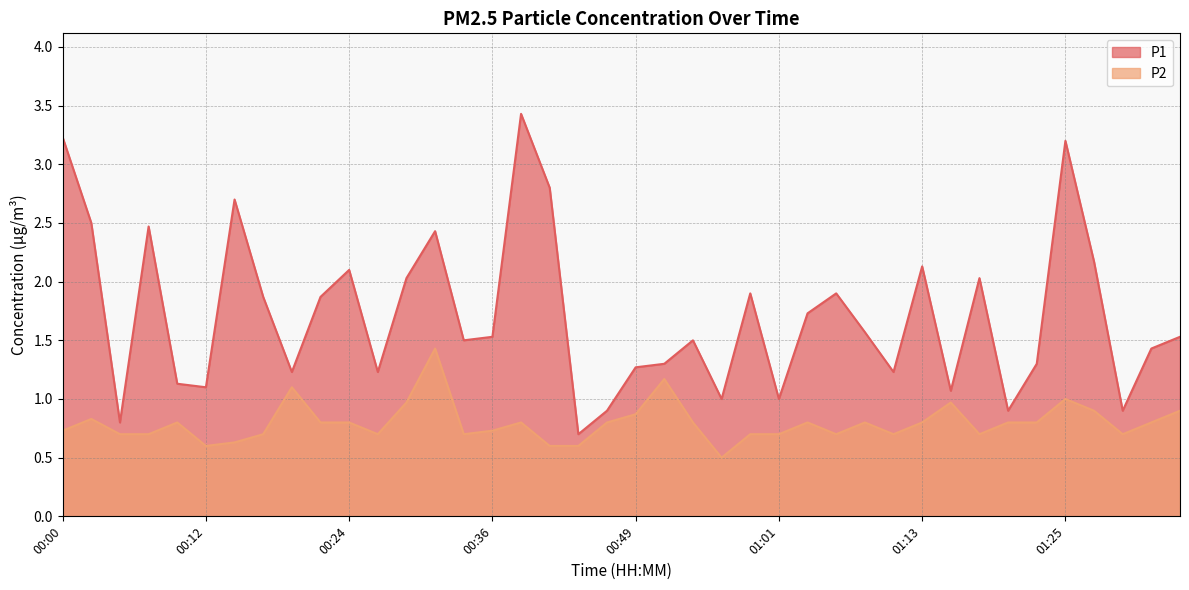

What is the value of the P1 point at the 15th from the left?

1.5